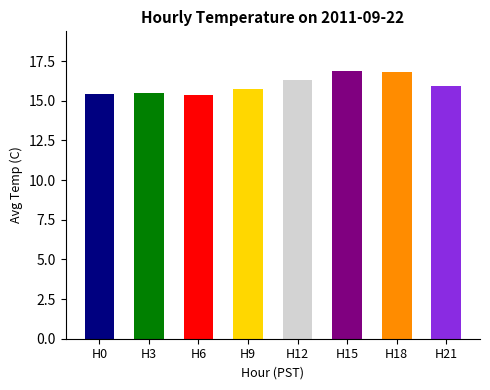

Rank the categories by value from lowest to highest.

H6, H0, H3, H9, H21, H12, H18, H15